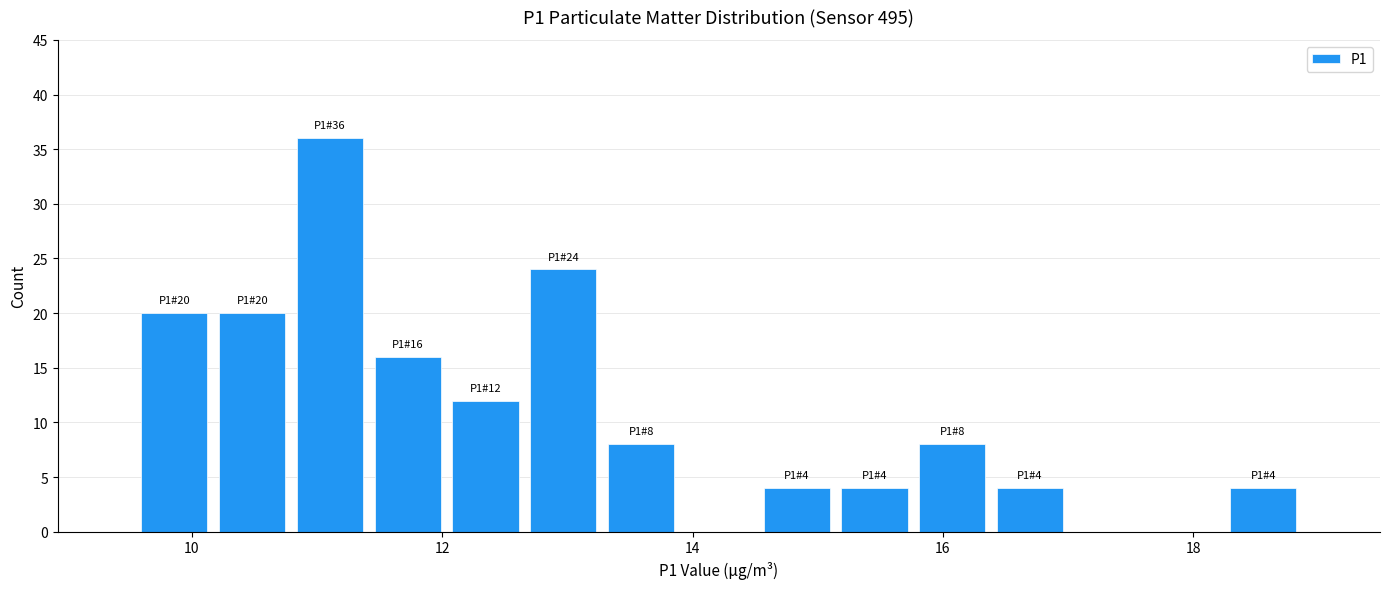

Around what value on the x-axis is the tallest bar? Give the approximate position of its centre, as read against the axis.

11.2